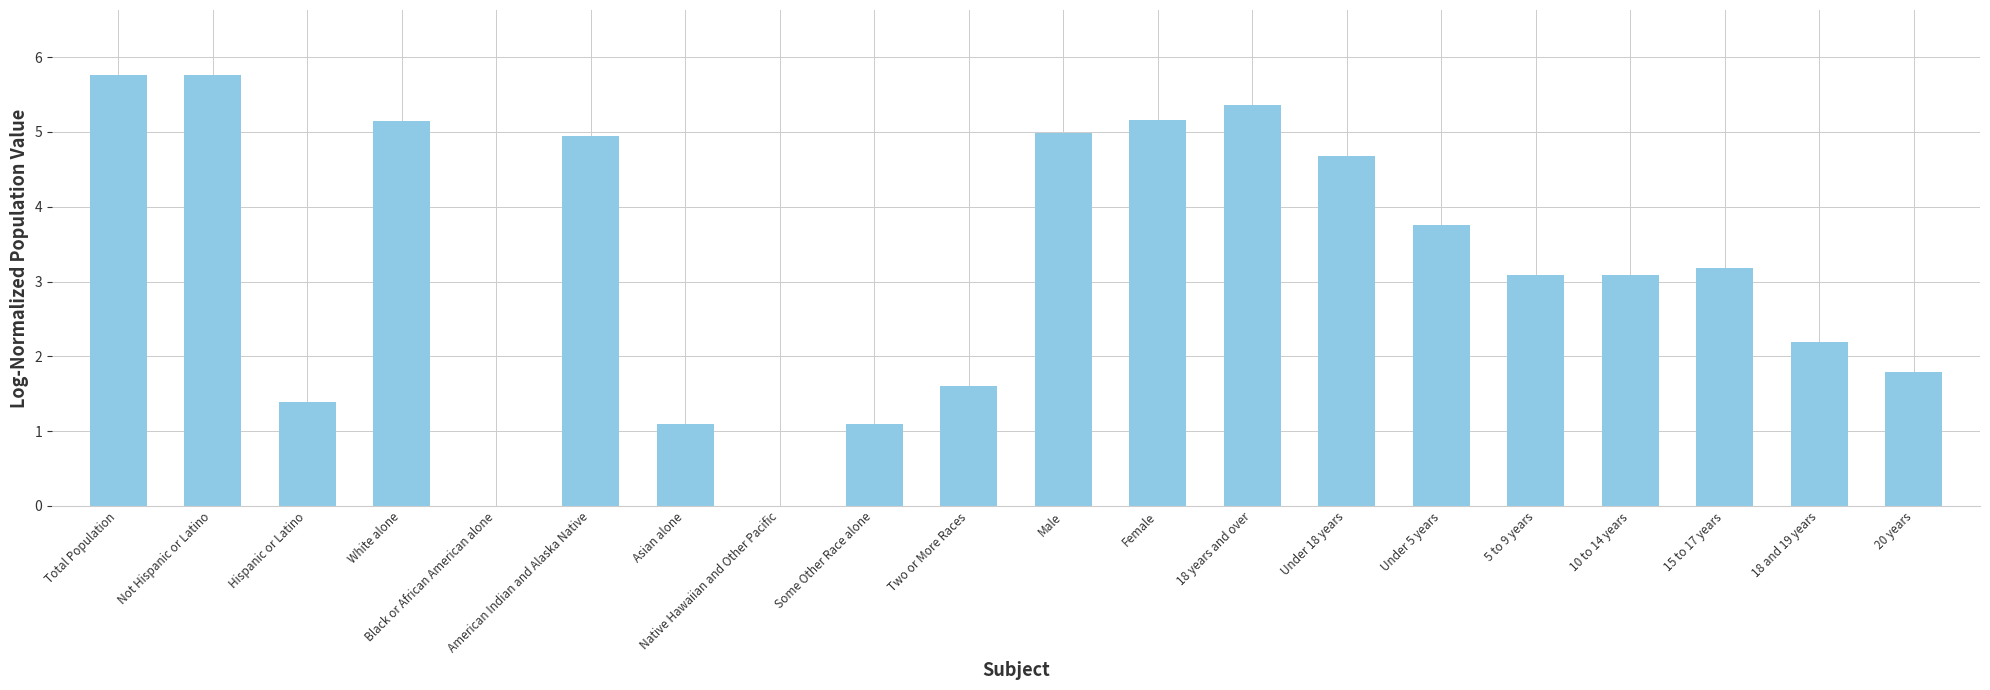

What value does the data have at 18 years and over?

5.4